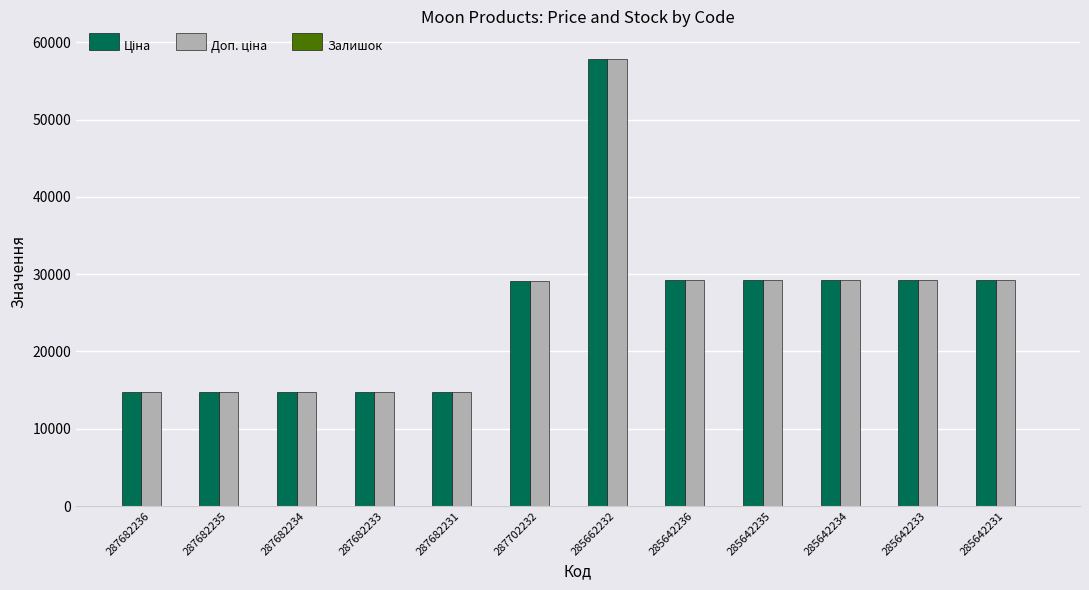

What is the total value across all series at 285662232?

115652.4